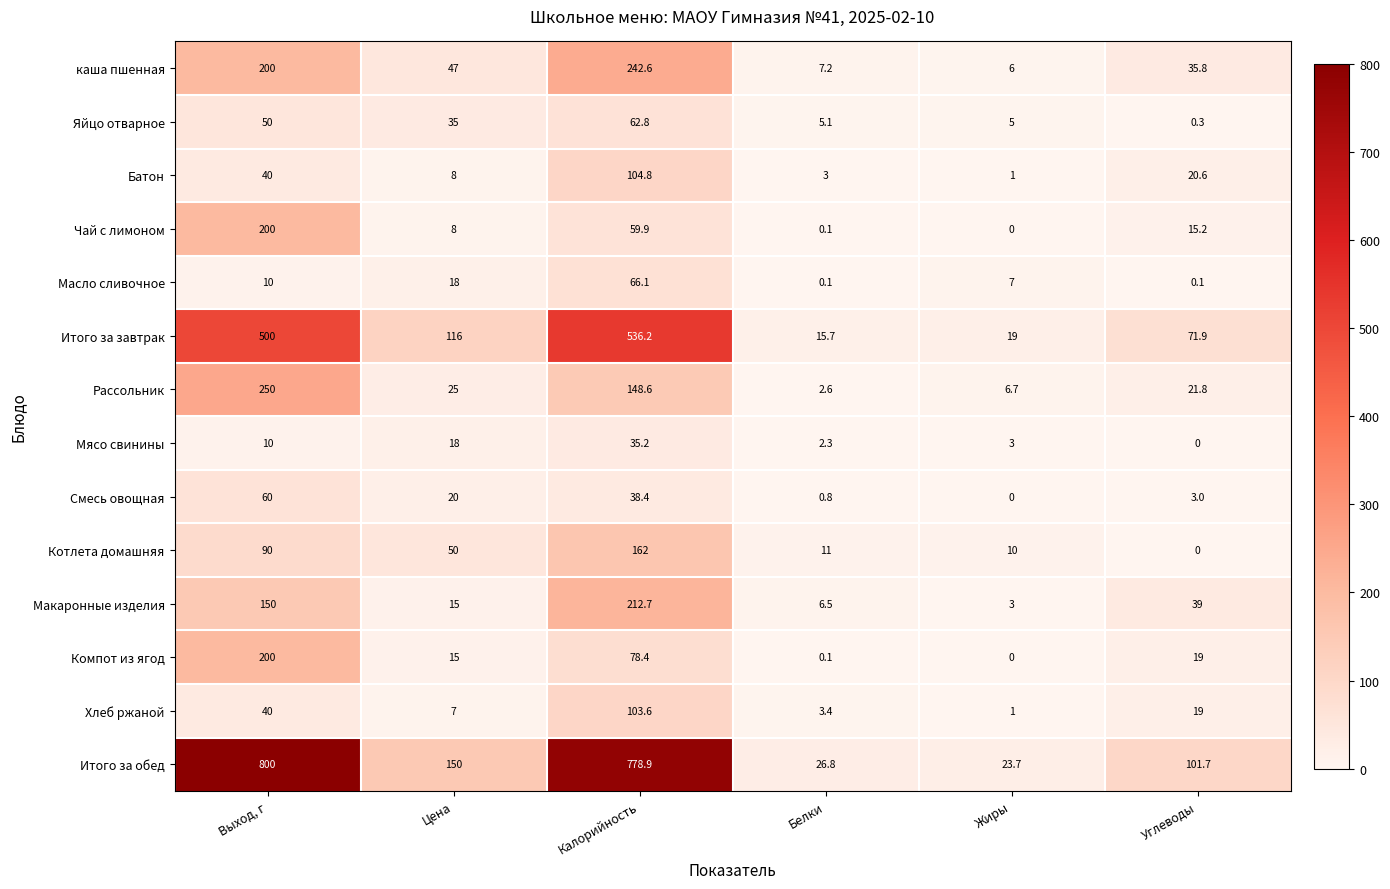

True or false: Батон has a value of 4.6 at Цена.

False